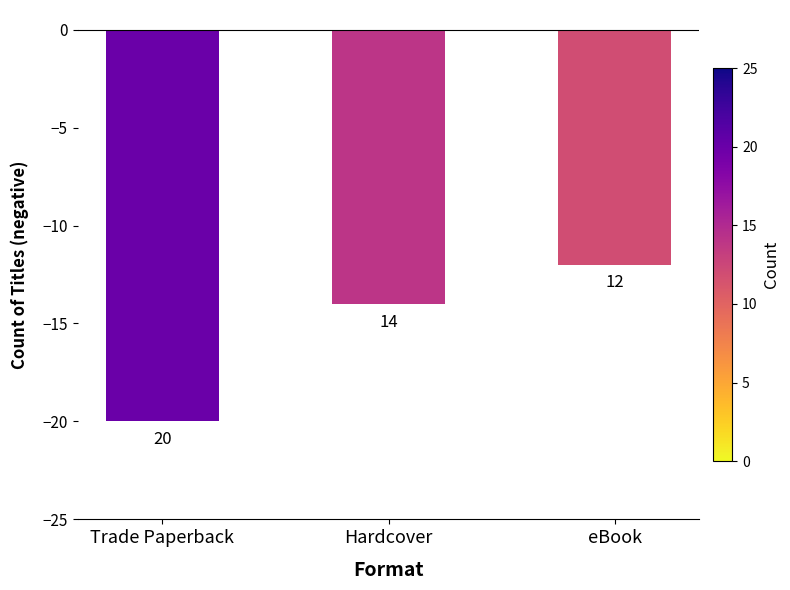

Does the chart contain any negative values?

Yes